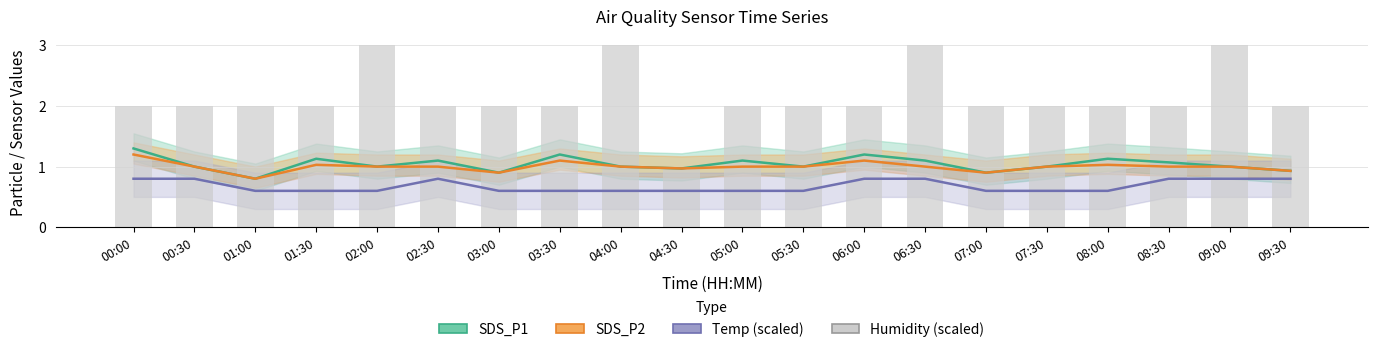

How many series are shown in this chart?

4